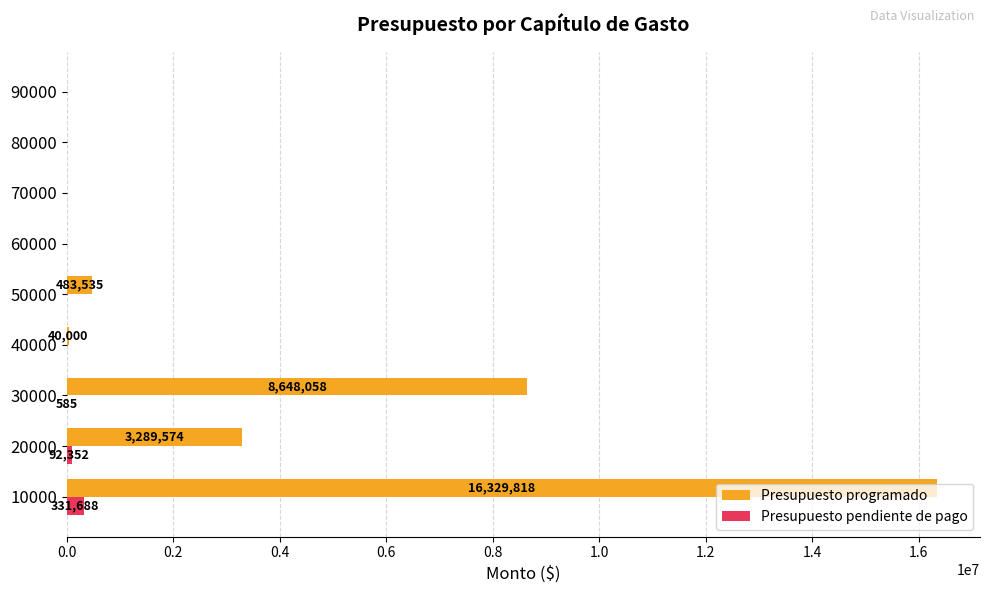

Between 30000 and 80000, which series saw the biggest shift?

Presupuesto programado